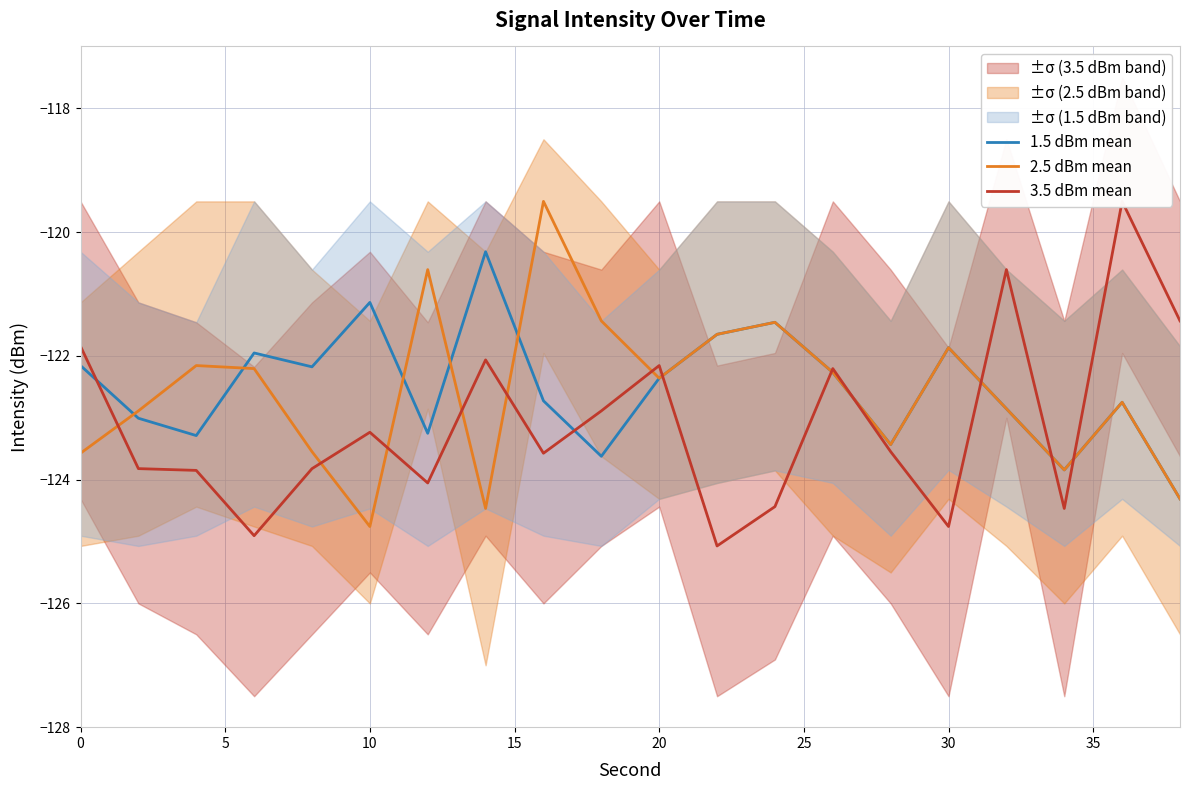

How many lines are shown in the chart?

3